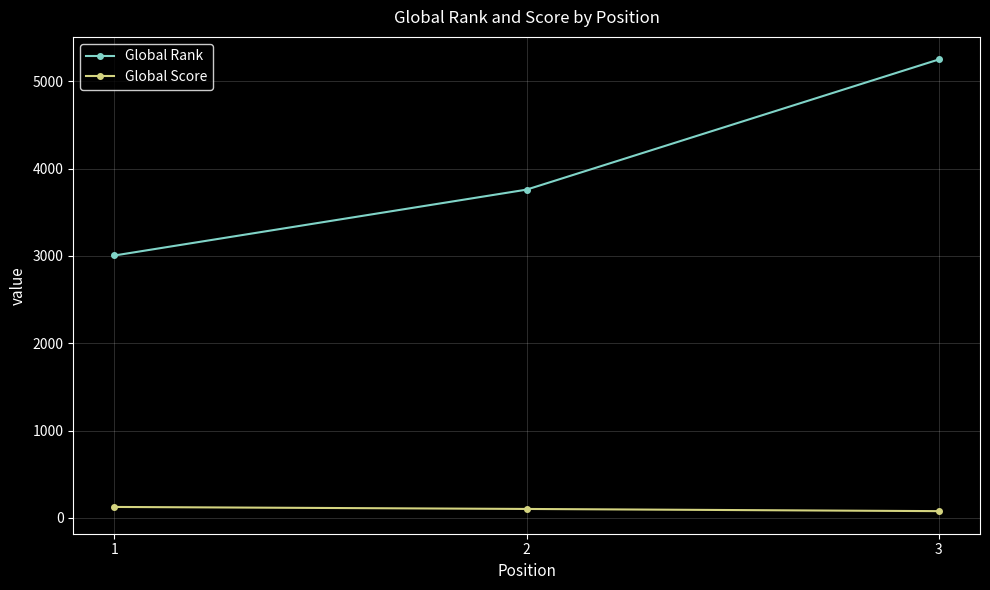

Reading left to right, transcribe all the data shown in this chart.

Global Rank: 1=3005	2=3759	3=5249
Global Score: 1=126	2=103	3=78